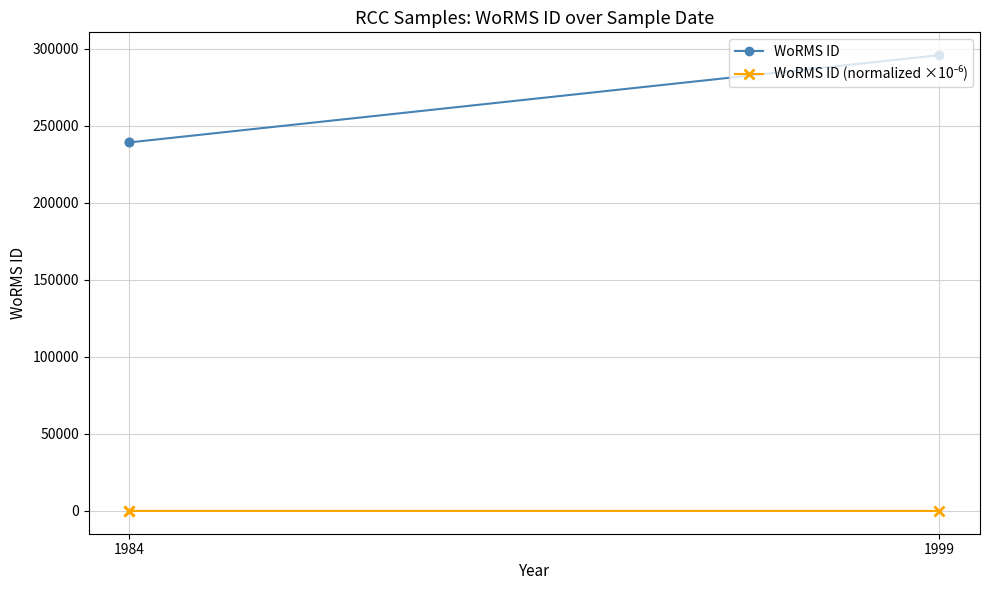

At how many categories does at least one series exceed 272291?

1